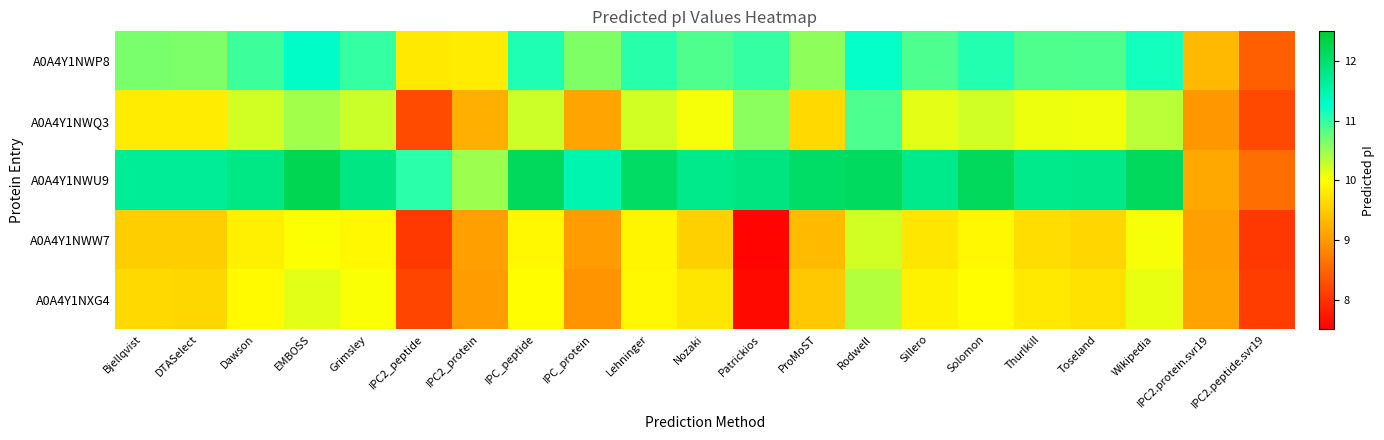

Between Lehninger and ProMoST, which series saw the biggest shift?

A0A4Y1NWQ3